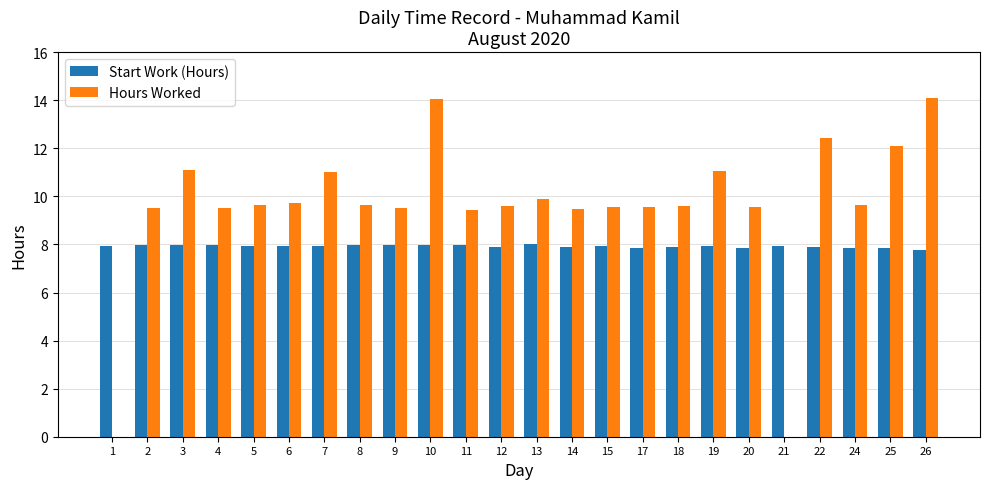

Between 8 and 10, which series saw the biggest shift?

Hours Worked